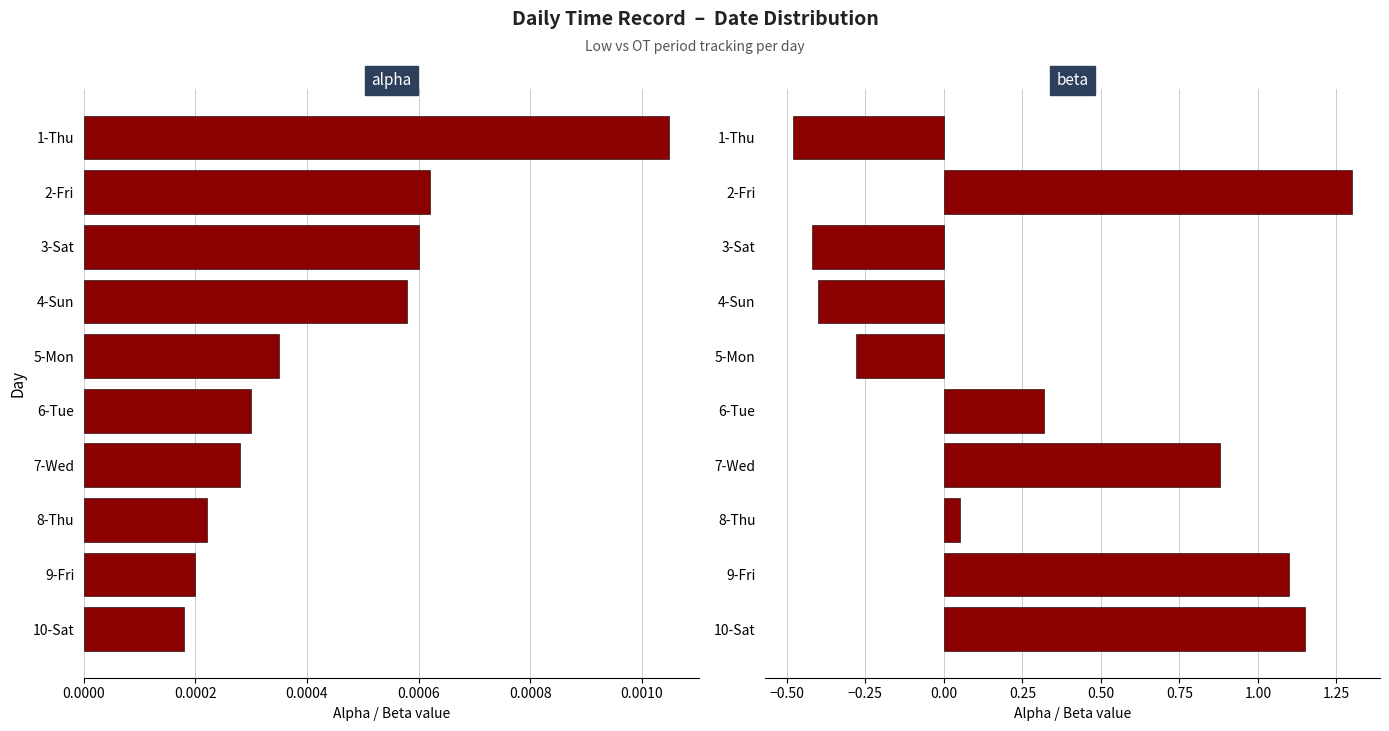

What are all the series names shown in the legend?

alpha, beta